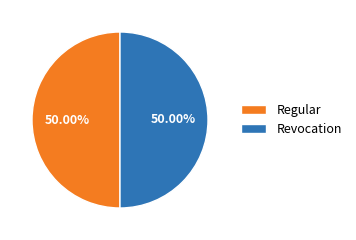

Is it true that Revocation is 50% of the pie?

True